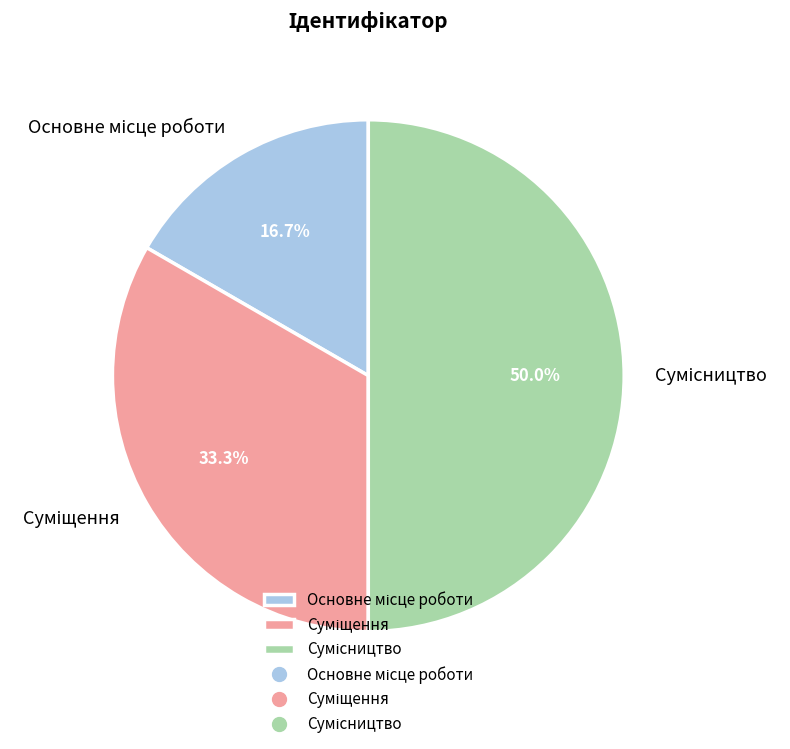

To the nearest percent, what is the average slice percentage?

33%